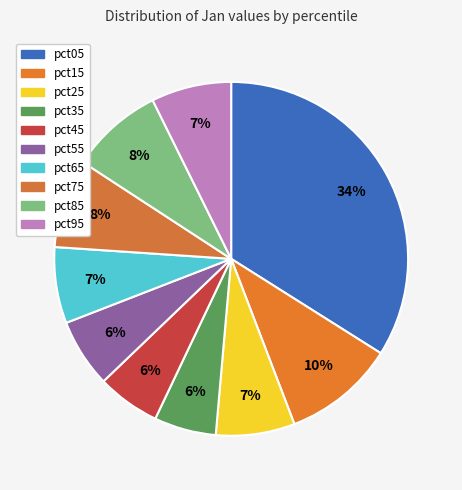

Is there a majority slice in this chart?

No